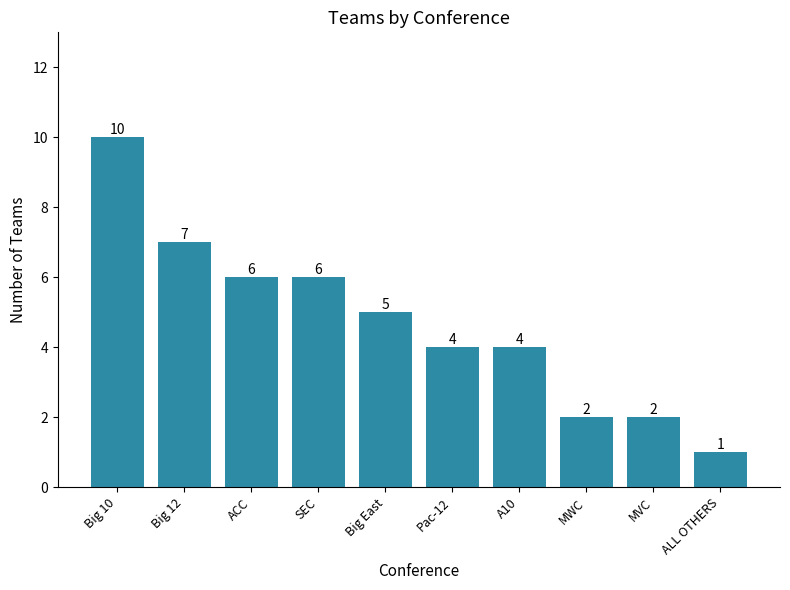

Reading left to right, list all the values displayed in this chart.

Big 10=10	Big 12=7	ACC=6	SEC=6	Big East=5	Pac-12=4	A10=4	MWC=2	MVC=2	ALL OTHERS=1